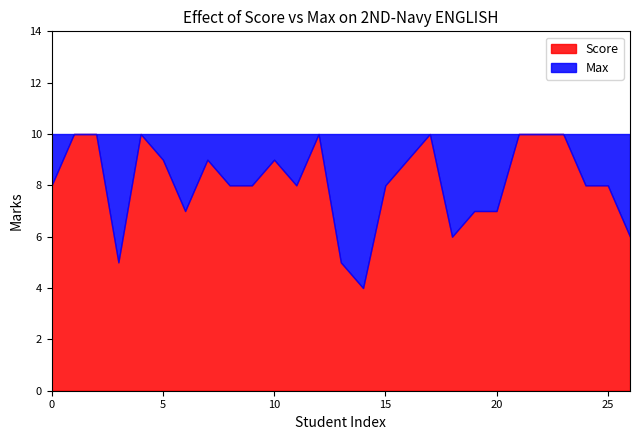

What is the minimum value shown in the chart?

4